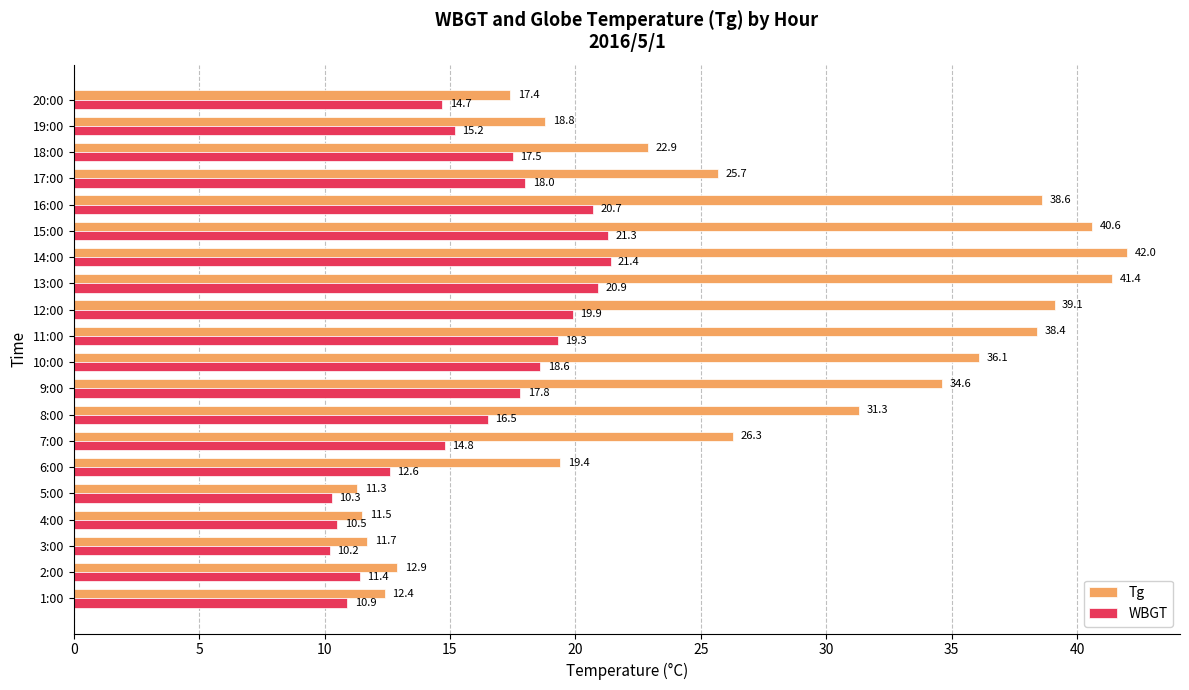

At how many categories does at least one series exceed 10?

20